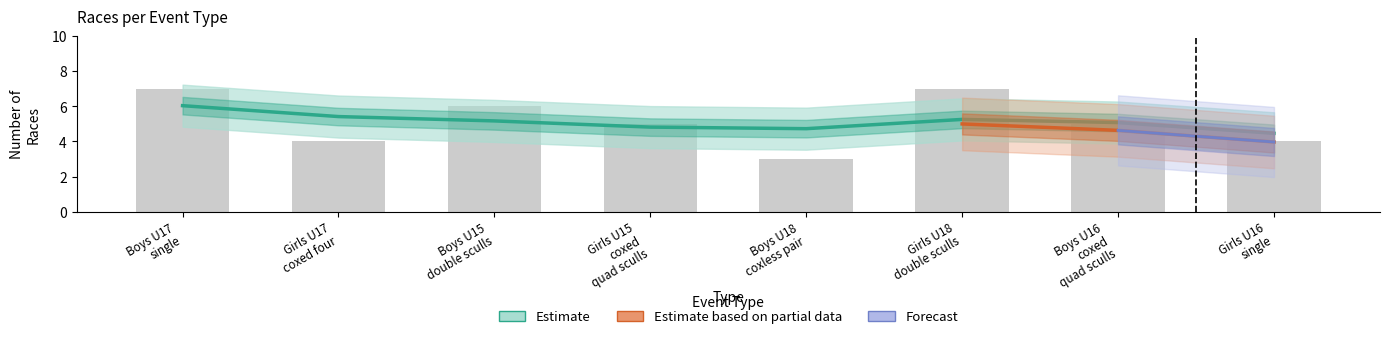

List the series in order of their overall mean, lowest first.

Forecast, Estimate based on partial data, Estimate